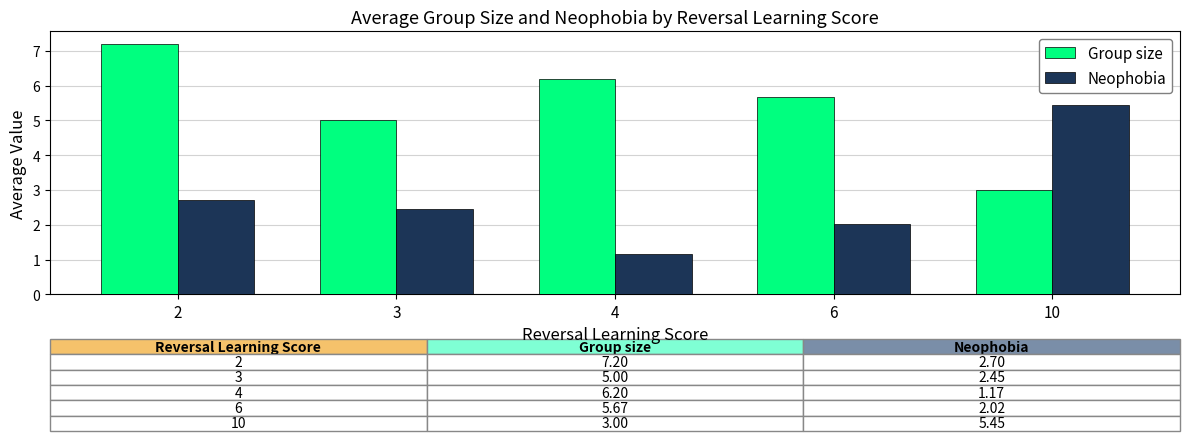

How many data points does each series have?

5